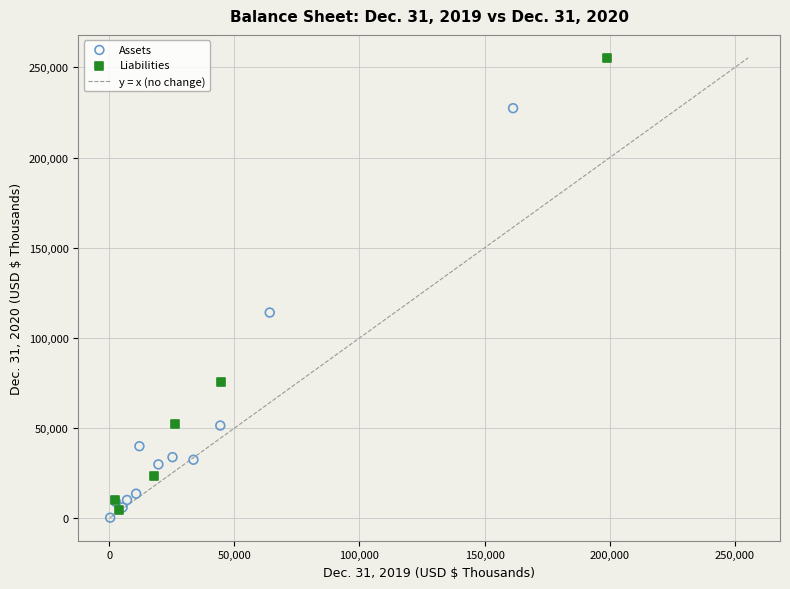

Which series has the widest spread of Y values?

Liabilities